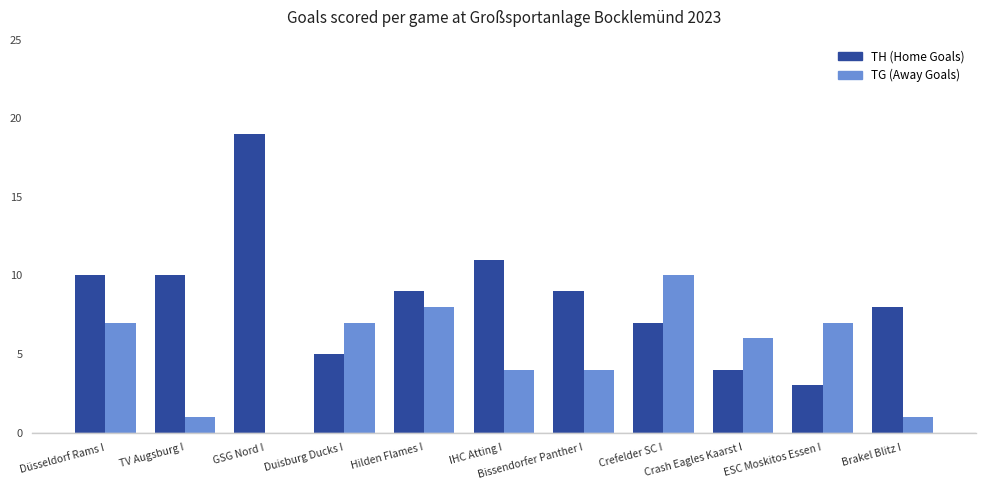

Reading left to right, list all the values displayed in this chart.

TH (Home Goals): 10	10	19	5	9	11	9	7	4	3	8
TG (Away Goals): 7	1	0	7	8	4	4	10	6	7	1